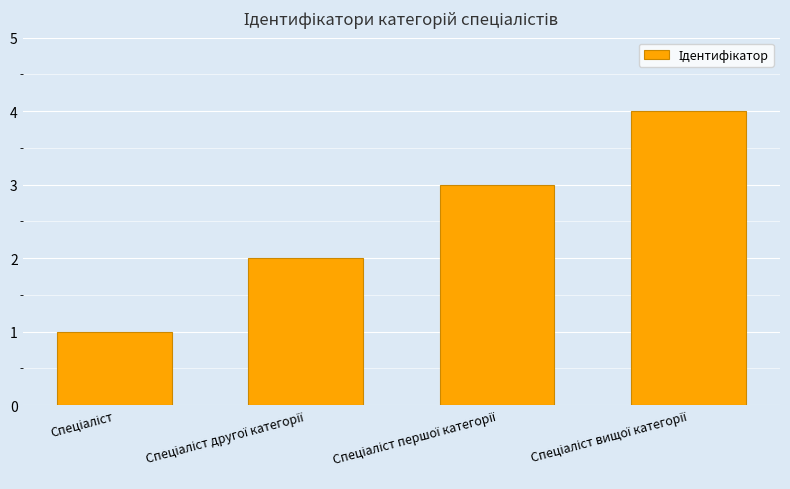

What is the maximum value shown in the chart?

4